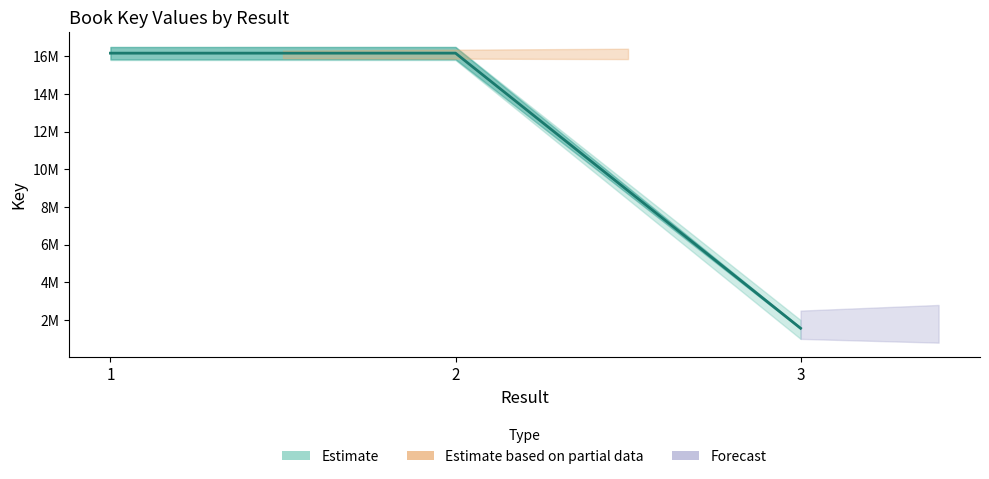

Does the chart have visible grid lines?

No